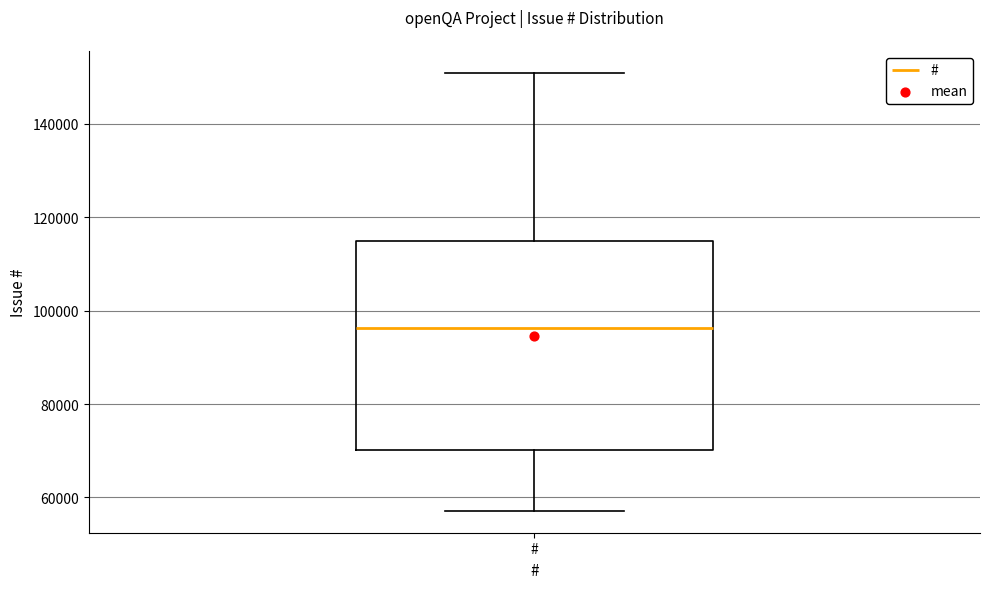

Where does the upper whisker of the box for # end on the y-axis? The values are not printed on the chart, so give them approximately, as read against the axis.

150000